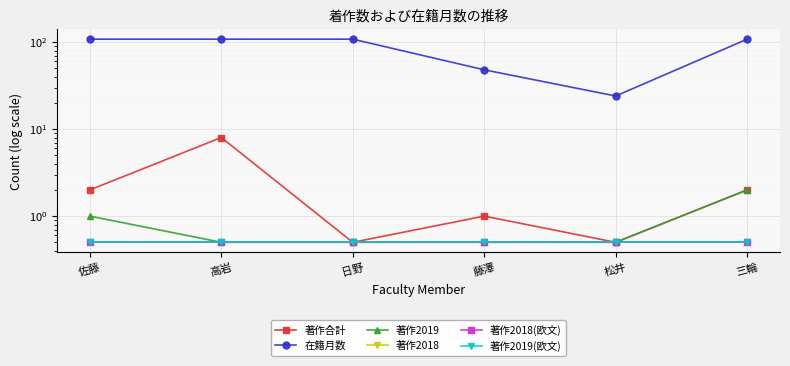

Count the number of categories in the chart.

6